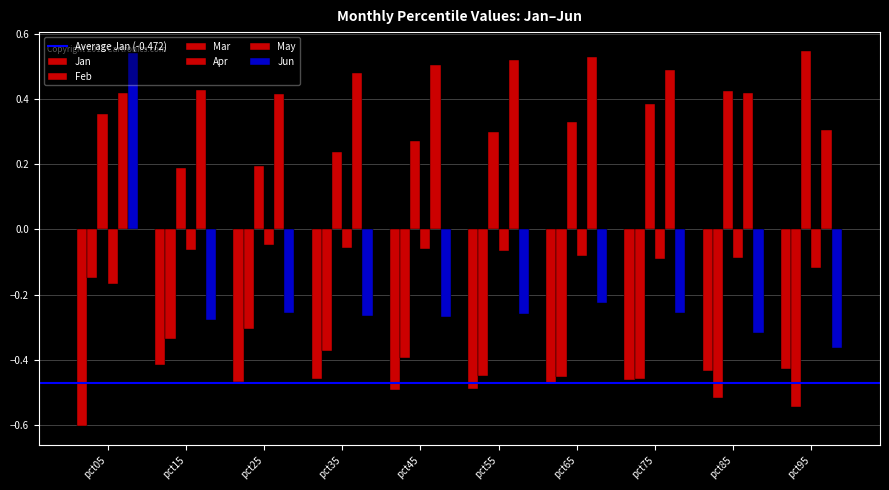

Are the bars grouped side by side (vs. stacked)?

Yes